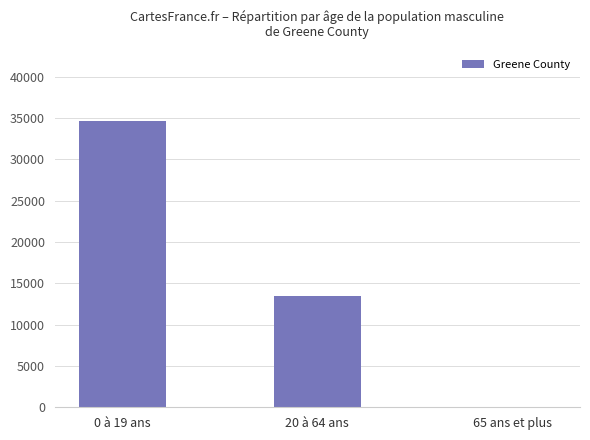

What is the maximum value shown in the chart?

34606